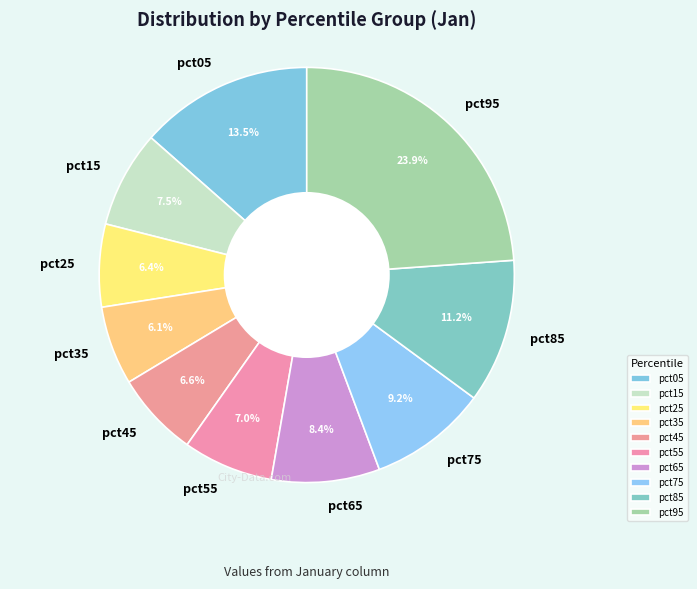

How much of the chart is everything except pct25?

93.6%